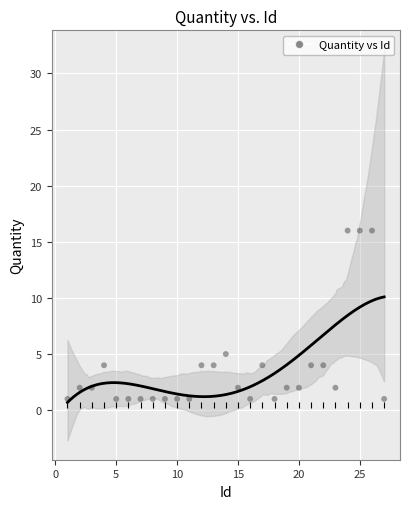

What Y value in the scatter plot is closest to 8?

5